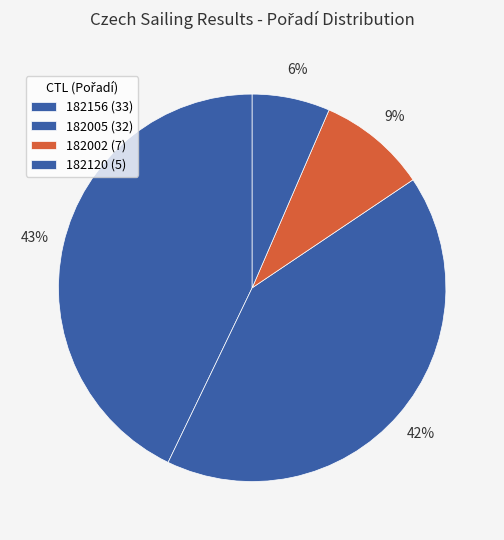

How many slices are in this pie chart?

4